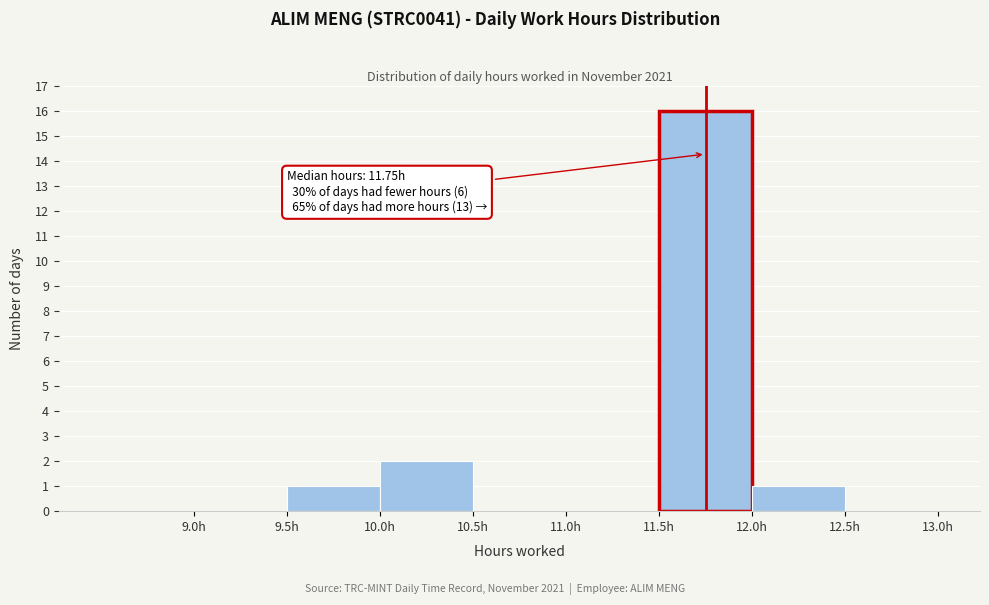

Which range on the x-axis has the tallest bar?

11.5 to 12.0